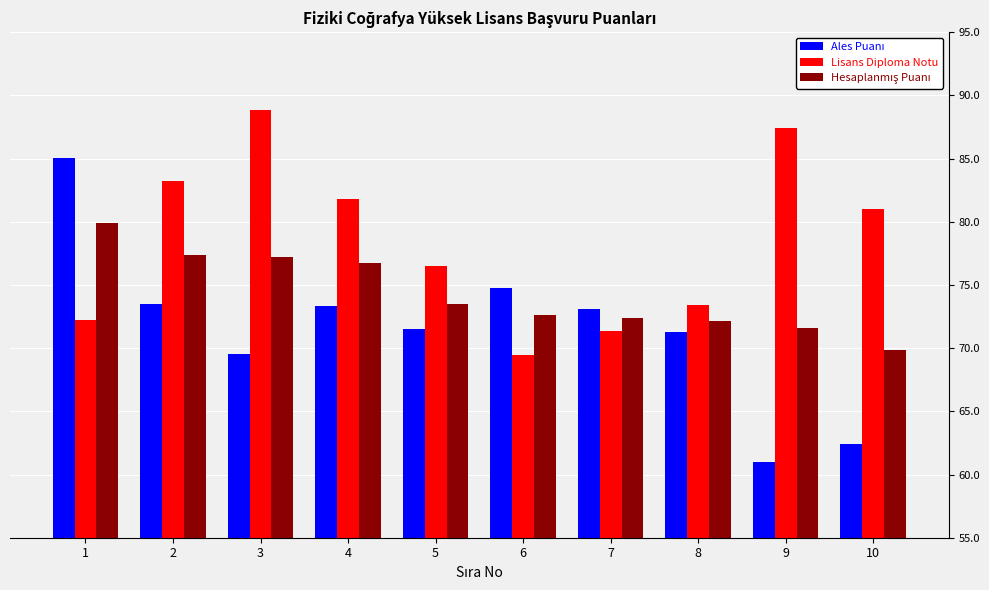

The Lisans Diploma Notu series shows 97.4 at 1. True or false?

False